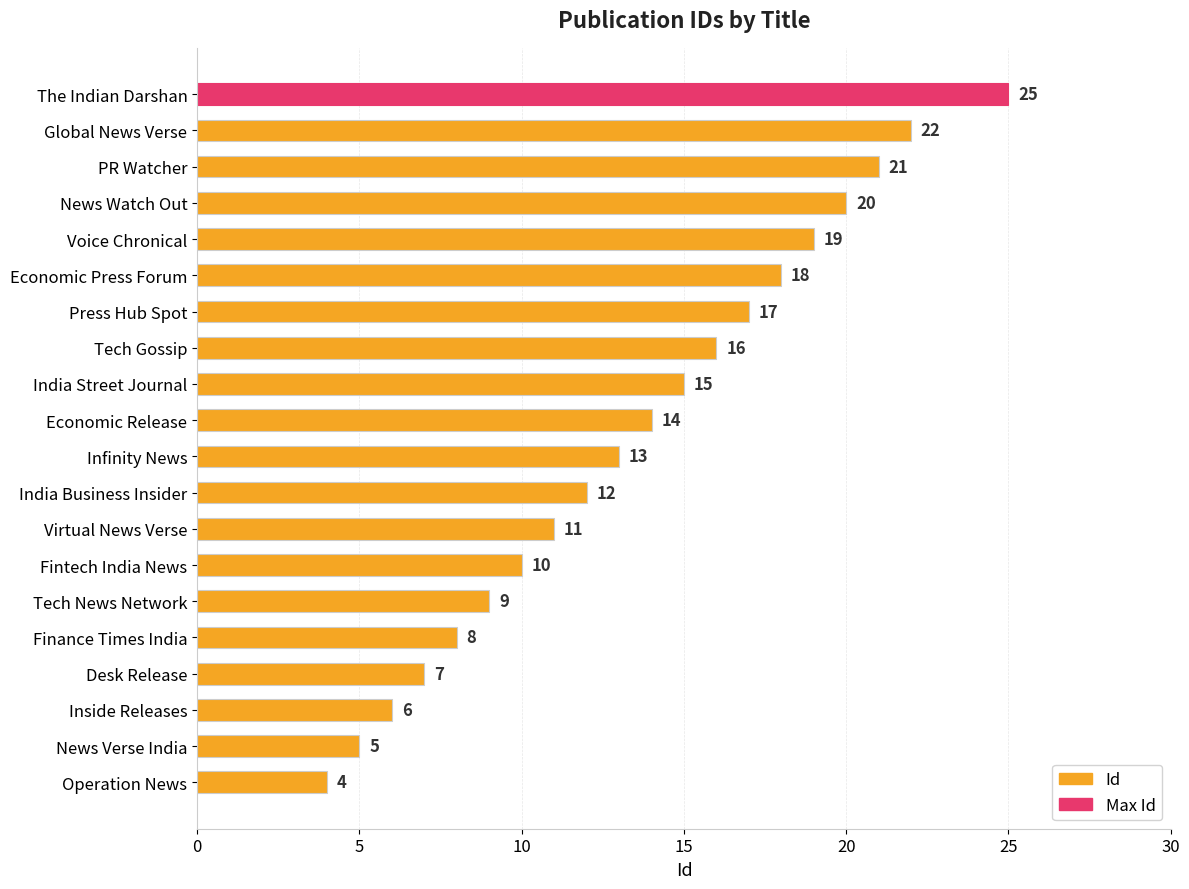

Are the bars horizontal?

Yes